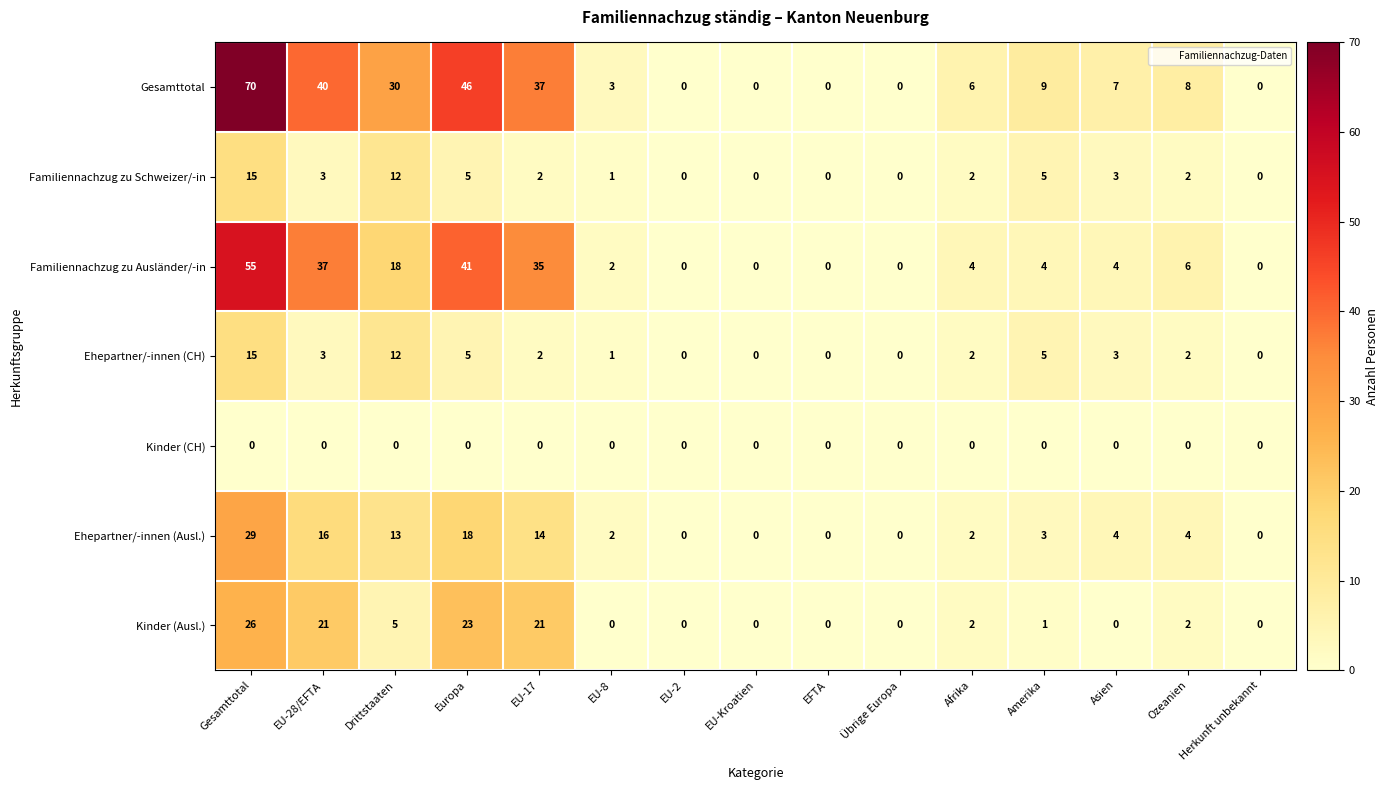

Read the Ehepartner/-innen (Ausl.) value at EU-28/EFTA, to the nearest 10.

20